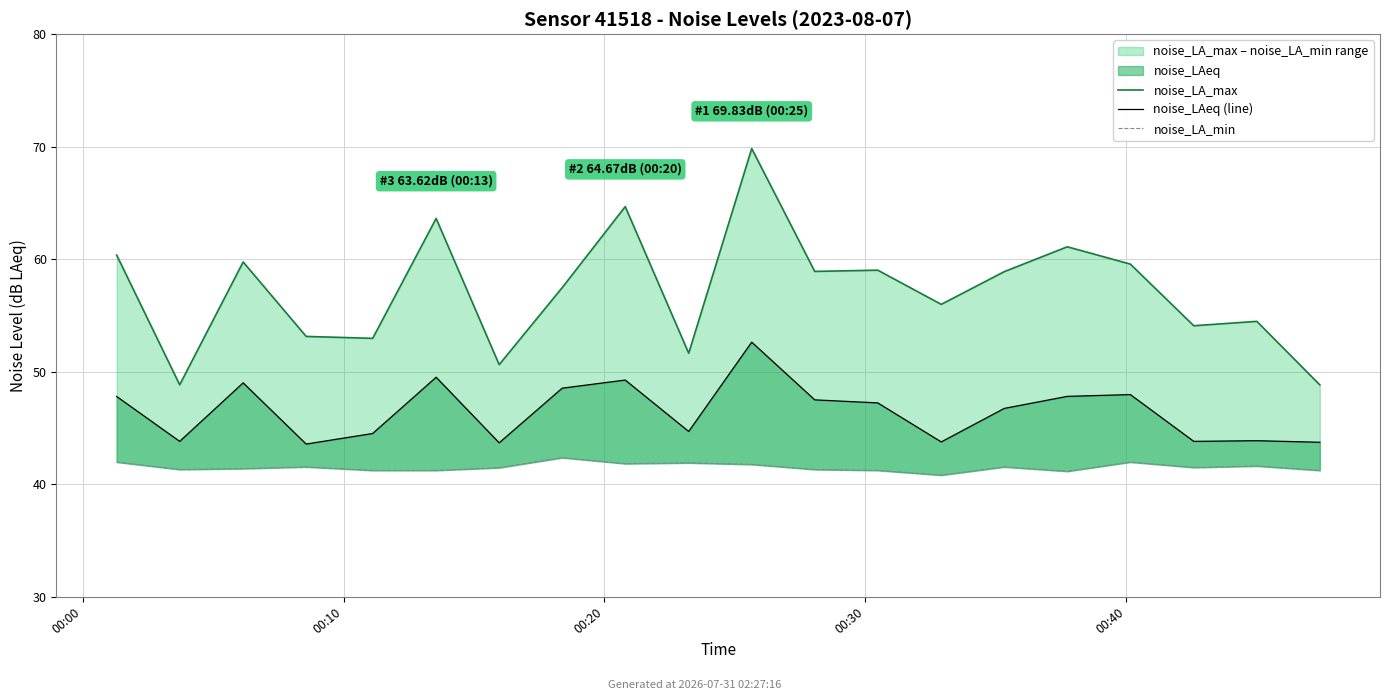

True or false: noise_LA_max and noise_LAeq (line) intersect in this chart.

False